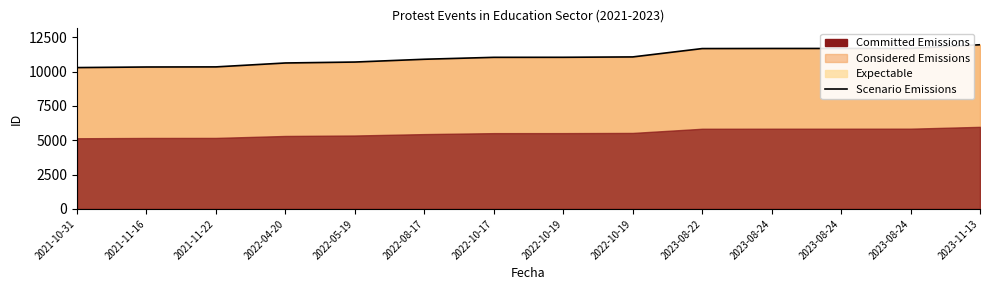

True or false: the data has more than 1 interior local peaks.

False